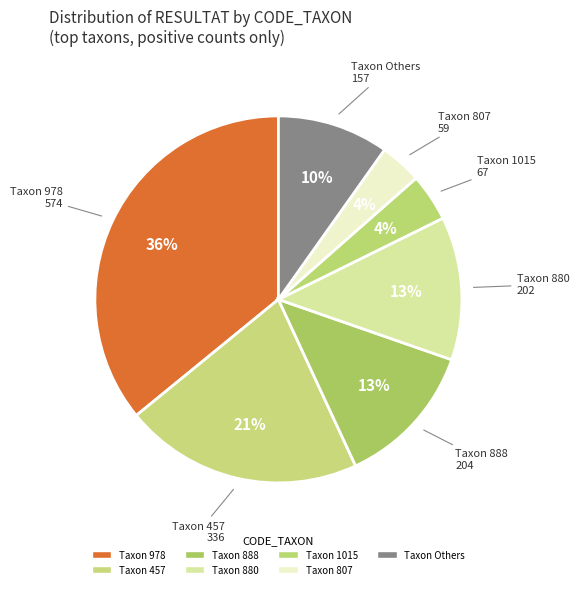

To the nearest percent, what portion does Taxon 888 represent?

13%